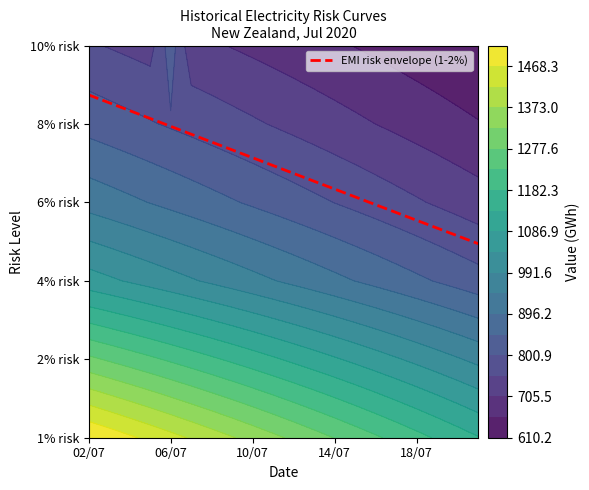

What is the change in value from 14 to 15?

-0.1